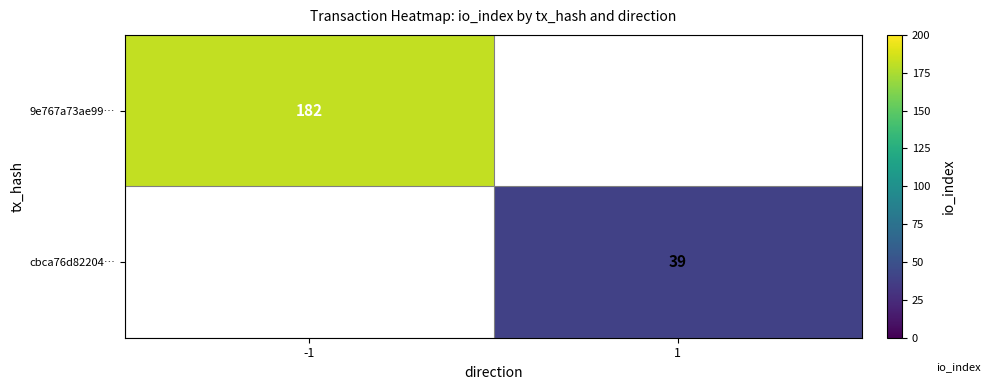

At which category does the chart reach its minimum across all series?

1